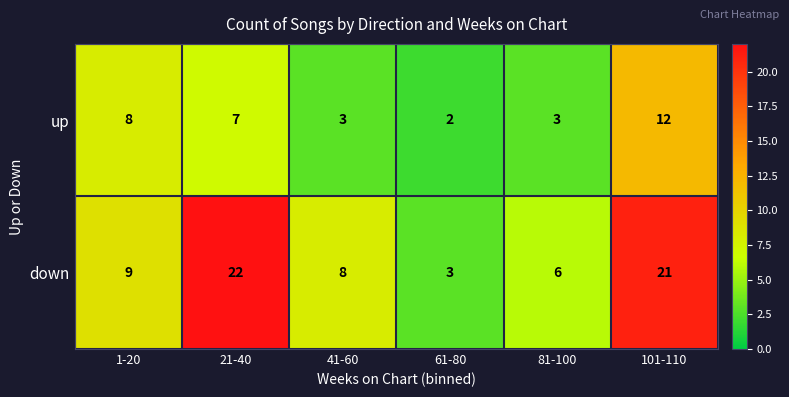

What is the greatest value displayed?

22